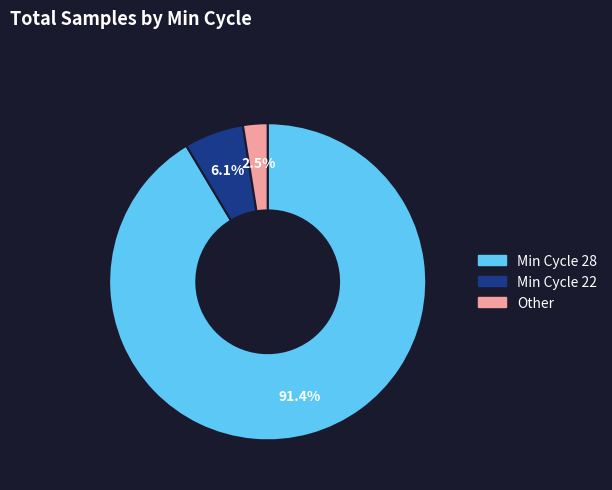

Is there a majority slice in this chart?

Yes